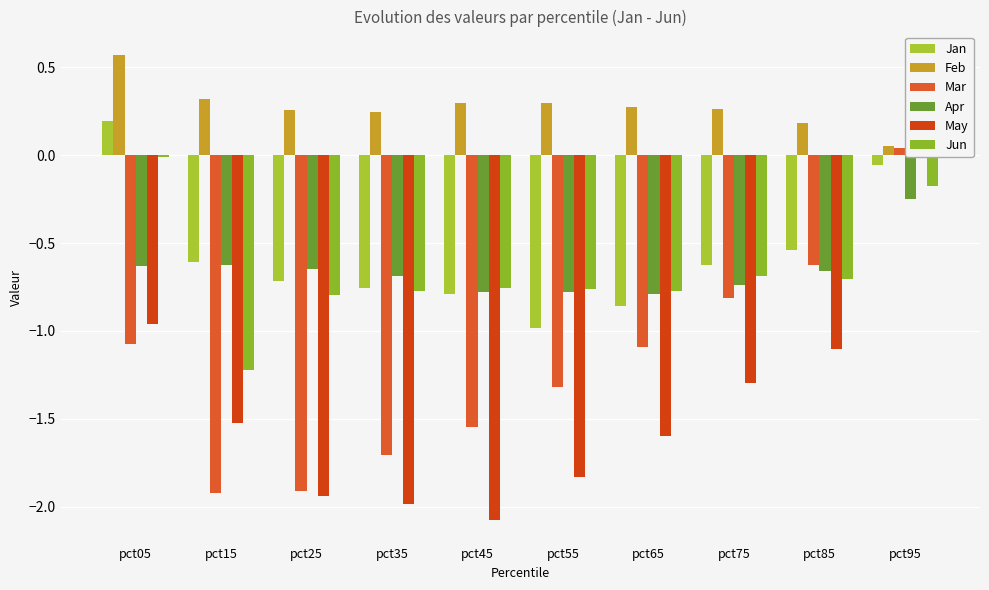

Which series has the widest spread of values?

May